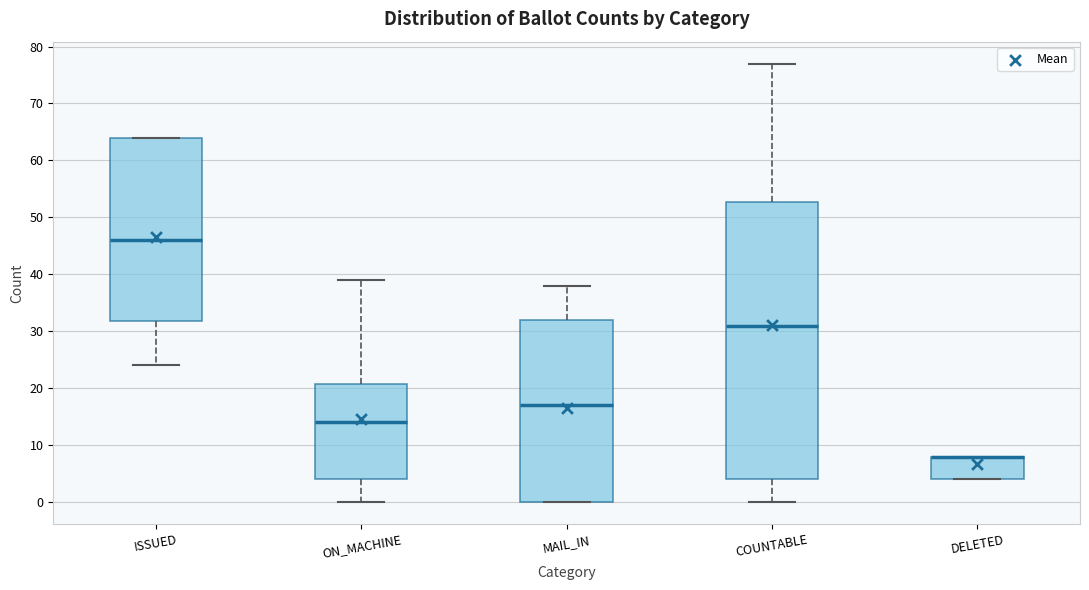

Reading left to right, read every box against the y-axis: the position of its median line, the range the box covers, and the ends of its whiskers. The values are not printed on the chart, so give them approximately, as read against the axis.

ISSUED: median 46, box 32 to 64, whiskers 24 to 64
ON_MACHINE: median 14, box 4 to 21, whiskers 0 to 39
MAIL_IN: median 17, box 0 to 32, whiskers 0 to 38
COUNTABLE: median 31, box 4 to 53, whiskers 0 to 77
DELETED: median 8 (drawn on the box's upper edge), box 4 to 8, whiskers 4 to 8